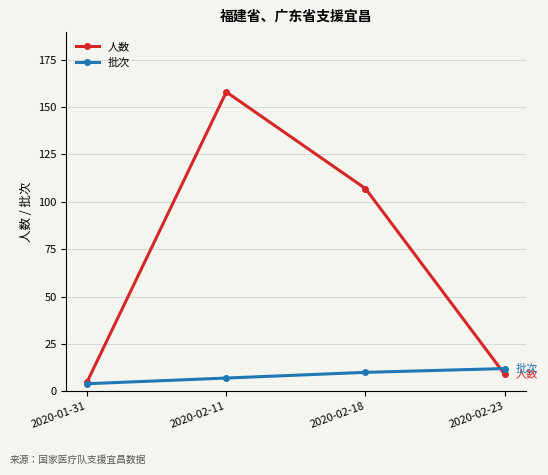

What is the minimum value shown in the chart?

4